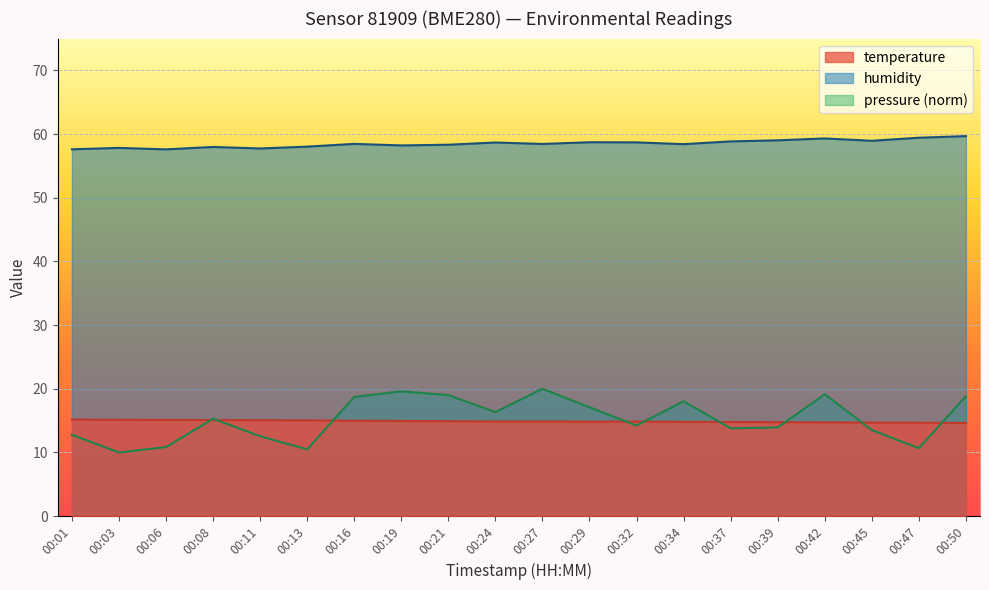

Which series has the largest total across all categories?

humidity